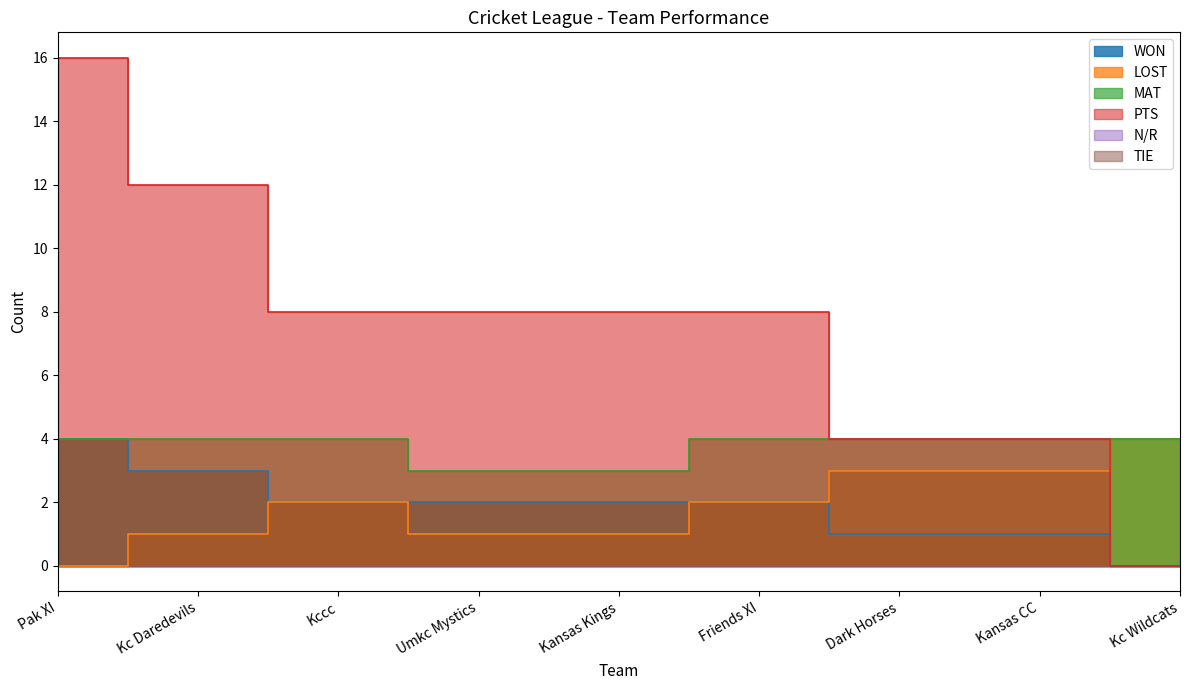

List the labels in order of MAT value, smallest first.

Umkc Mystics, Kansas Kings, Pak XI, Kc Daredevils, Kccc, Friends XI, Dark Horses, Kansas CC, Kc Wildcats